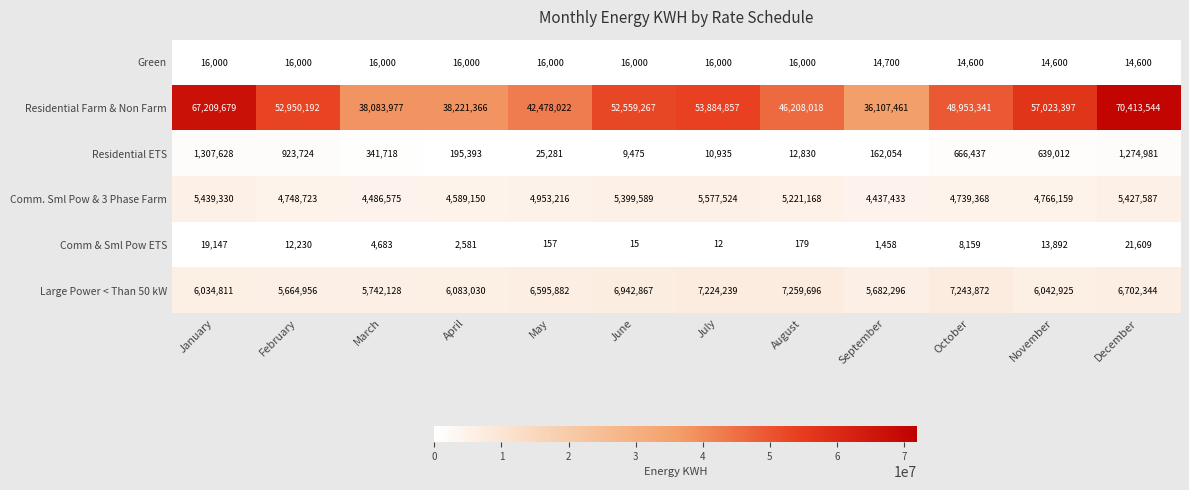

What is the spread (max minus min) of values at April?

38218785